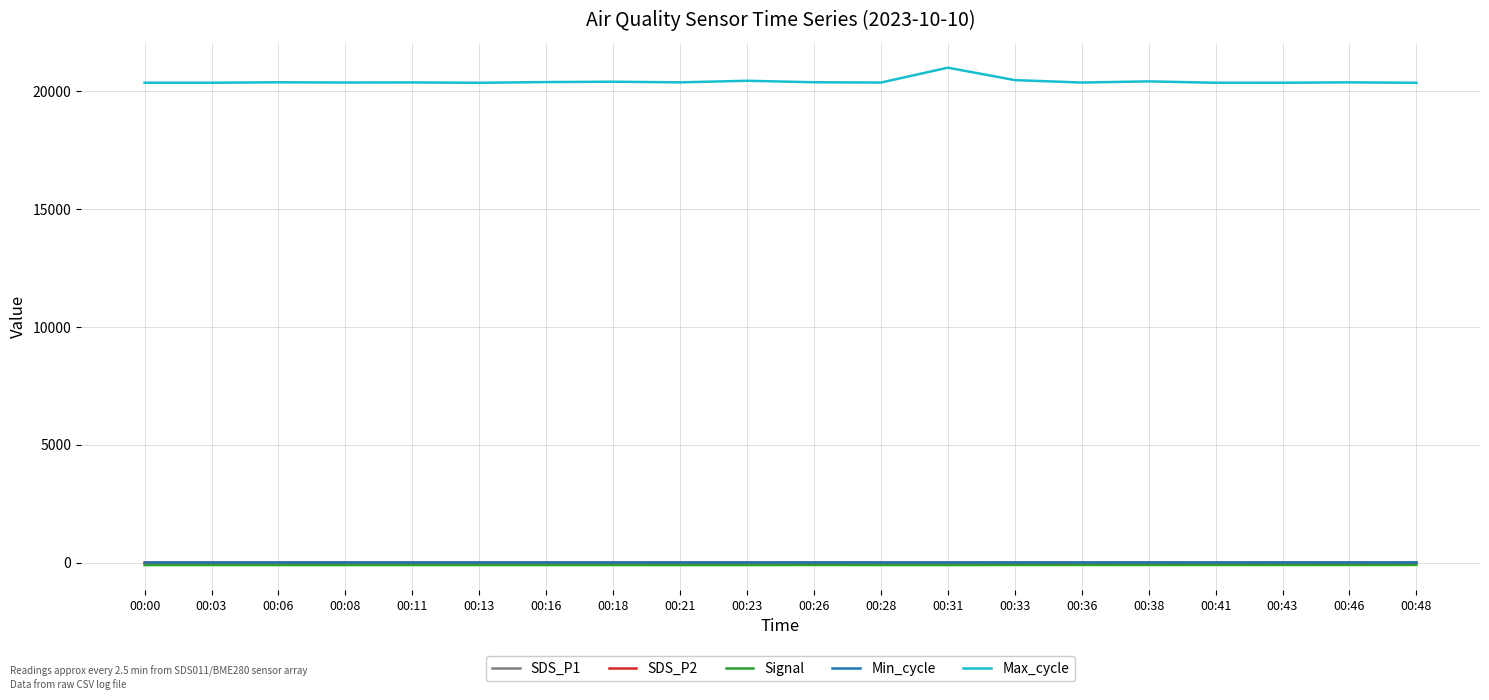

The value of Max_cycle at 00:38 is 20422.0. True or false?

True